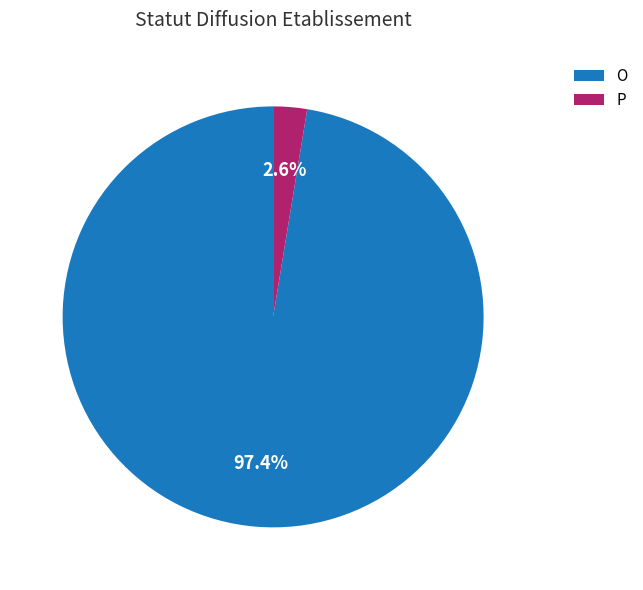

What is the total percentage of O and P?

100.0%